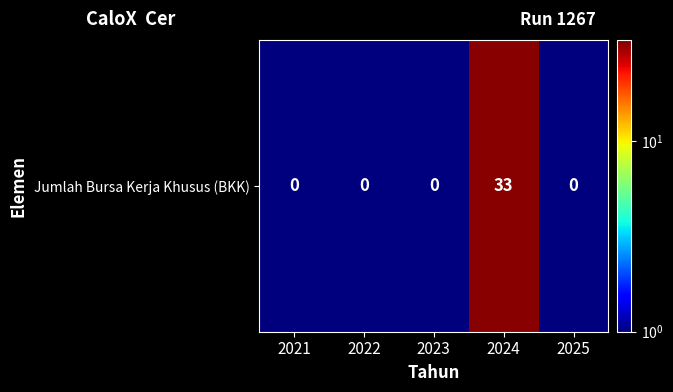

Which has a higher value, 2025 or 2021?

2025